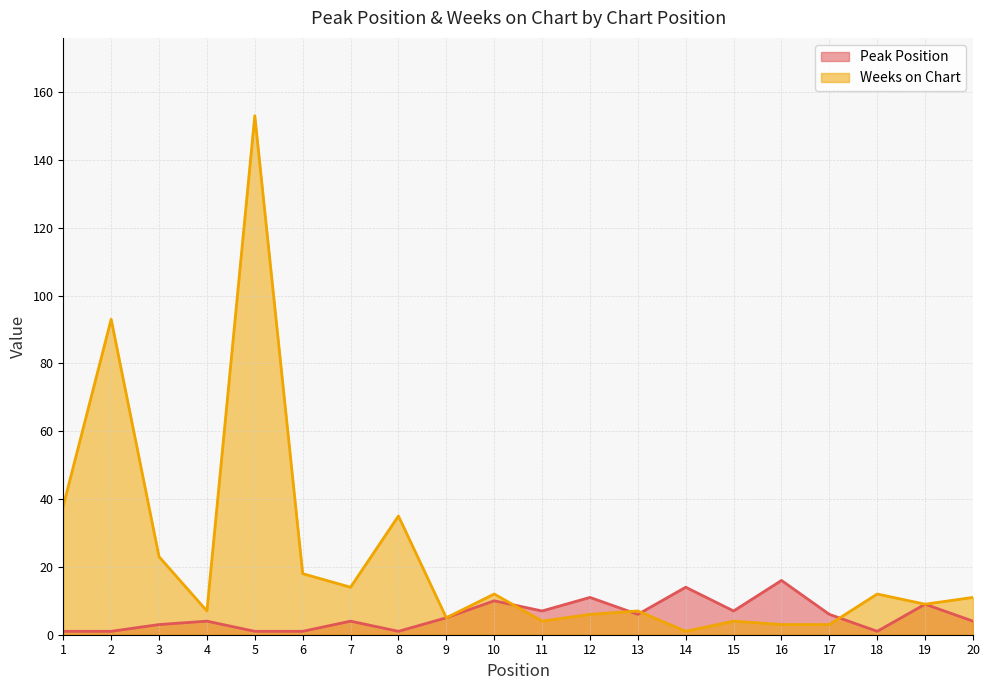

At which category does Peak Position reach its first local peak?

4